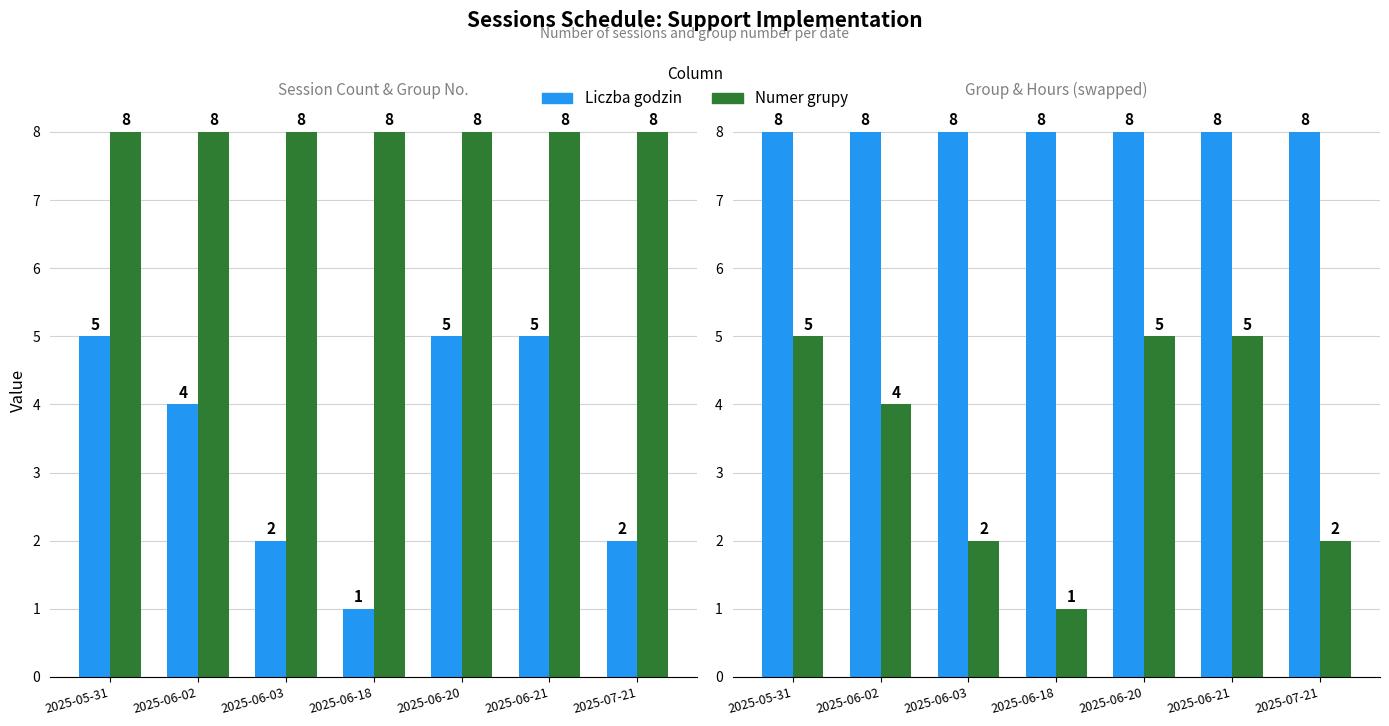

Reading left to right, transcribe all the data shown in this chart.

Liczba godzin: 2025-05-31=5	2025-06-02=4	2025-06-03=2	2025-06-18=1	2025-06-20=5	2025-06-21=5	2025-07-21=2
Numer grupy: 2025-05-31=8	2025-06-02=8	2025-06-03=8	2025-06-18=8	2025-06-20=8	2025-06-21=8	2025-07-21=8